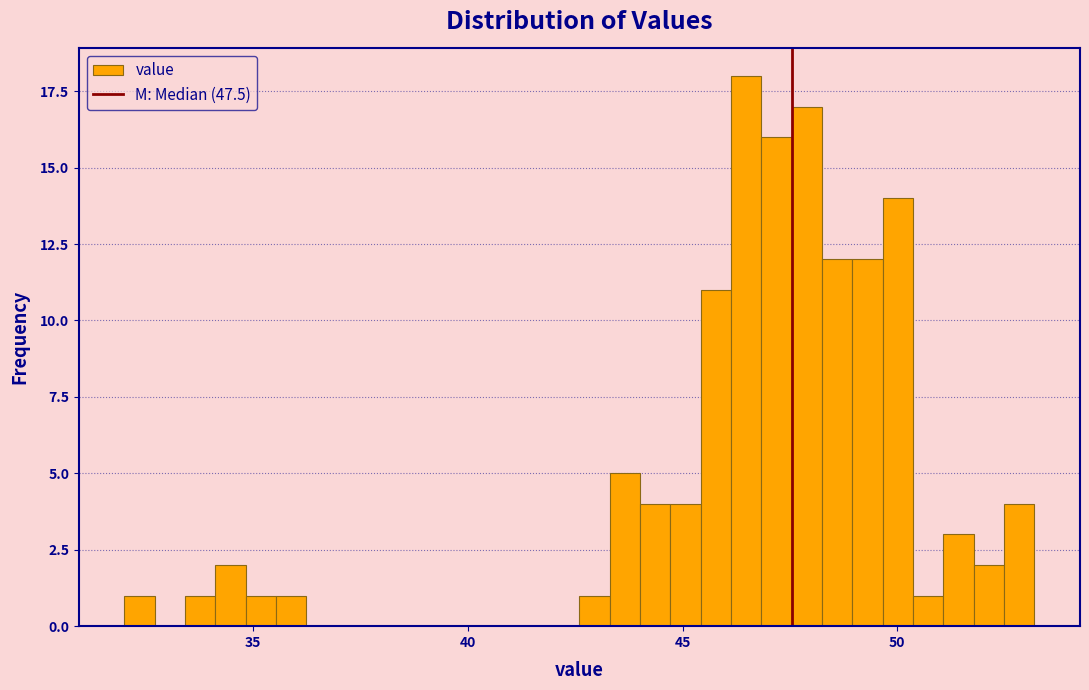

Read against the x-axis, roughly where is the centre of the tallest bar?

46.5